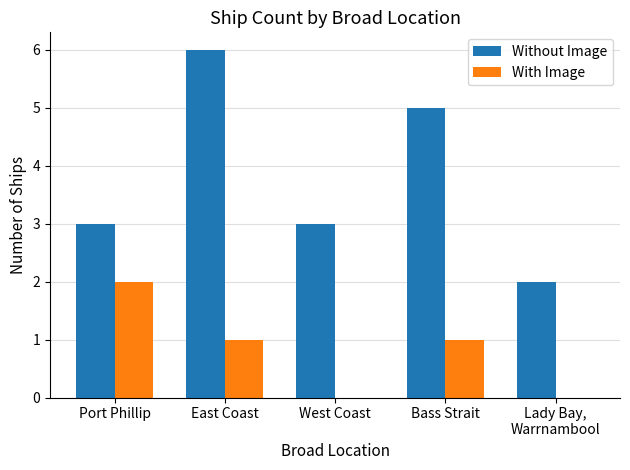

The value of With Image at West Coast is 0. True or false?

True